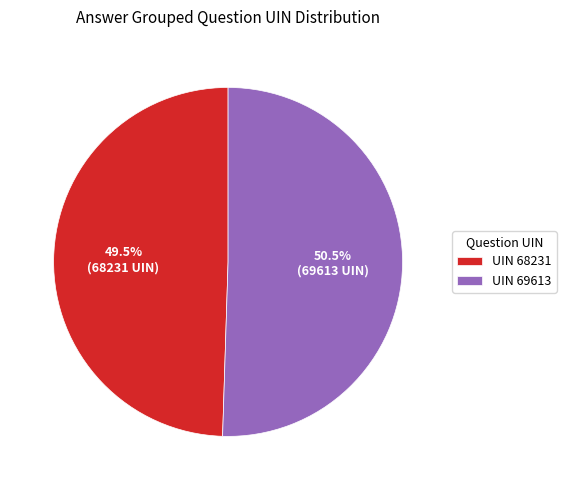

Approximately how many times larger is the value at UIN 68231 compared to UIN 69613?

1.0